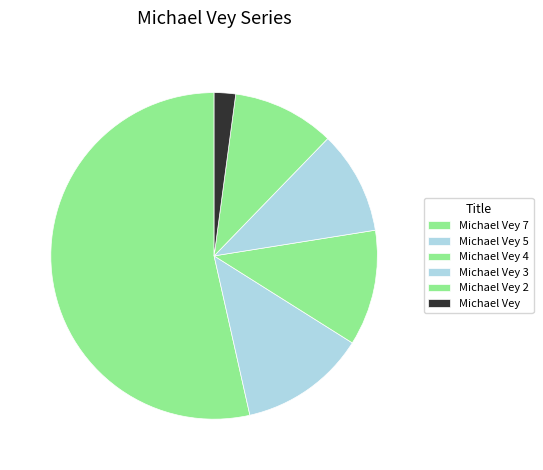

Which has a higher value, Michael Vey or Michael Vey 7?

Michael Vey 7